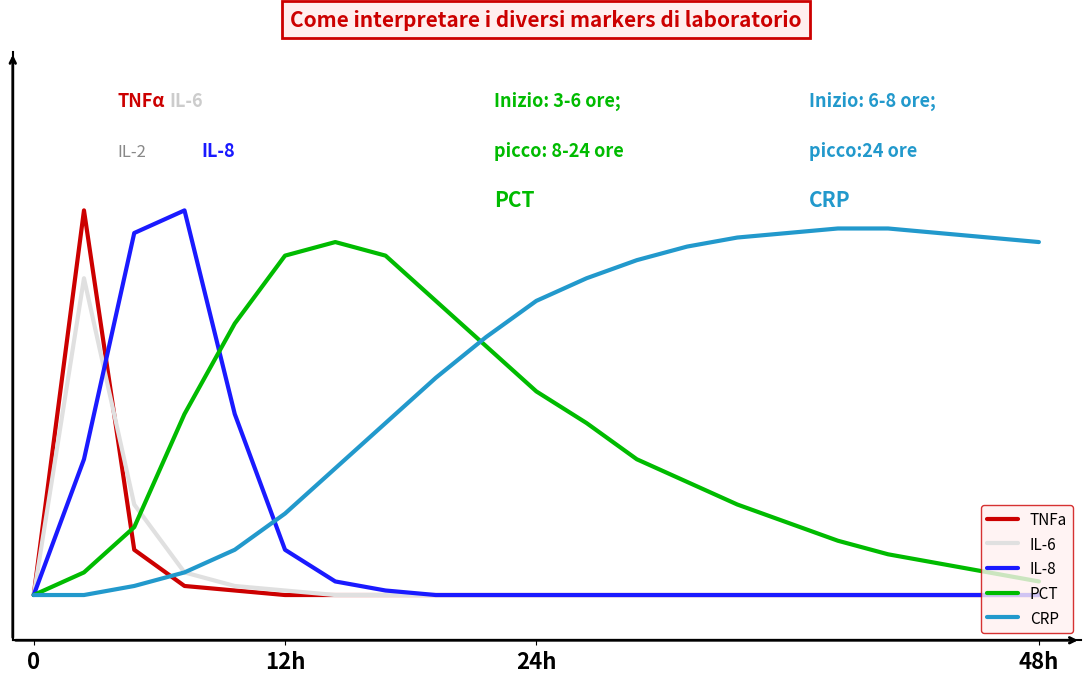

Reading left to right, what are all the values shown in this chart?

TNFa: 0	85	10	2	1	0	0	0	0	0	0	0	0	0	0	0	0	0	0	0	0
IL-6: 0	70	20	5	2	1	0	0	0	0	0	0	0	0	0	0	0	0	0	0	0
IL-8: 0	30	80	85	40	10	3	1	0	0	0	0	0	0	0	0	0	0	0	0	0
PCT: 0	5	15	40	60	75	78	75	65	55	45	38	30	25	20	16	12	9	7	5	3
CRP: 0	0	2	5	10	18	28	38	48	57	65	70	74	77	79	80	81	81	80	79	78